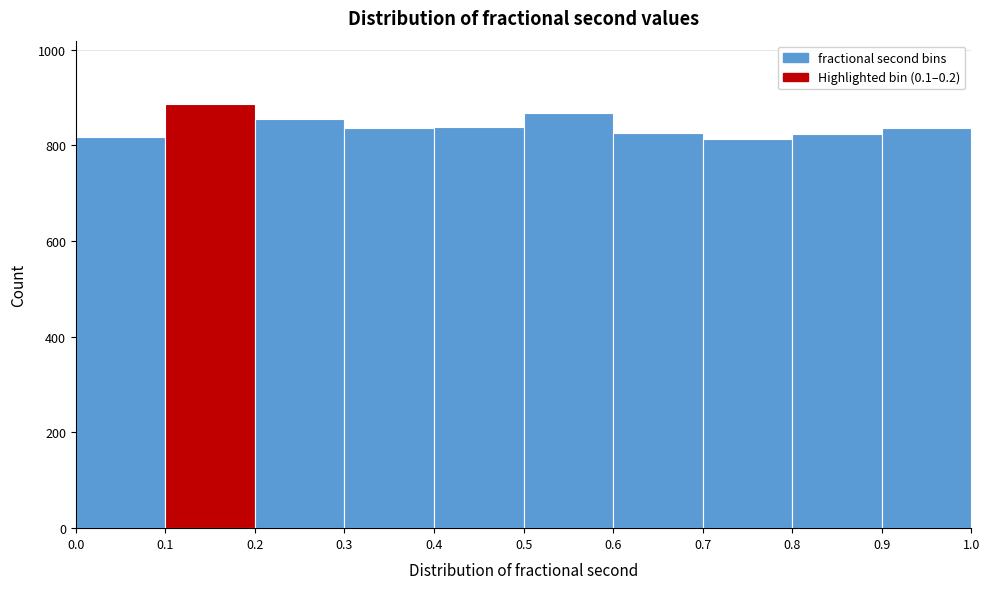

How tall is the bar that spans 0.7 to 0.8 on the x-axis? The values are not printed on the chart, so give them approximately, as read against the axis.

820